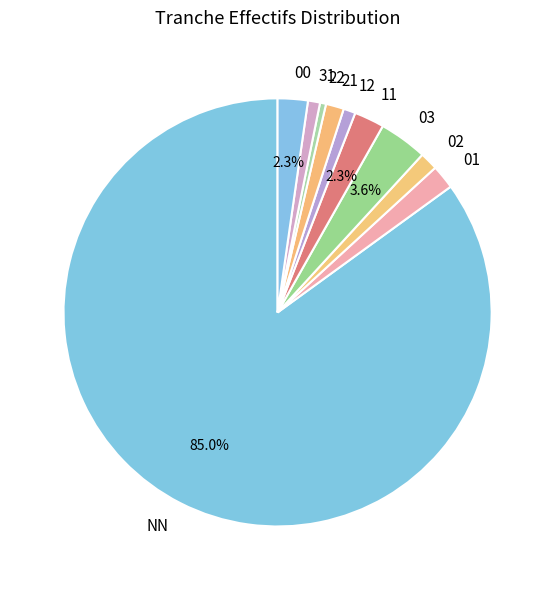

Is there any slice that represents more than half of the pie?

Yes